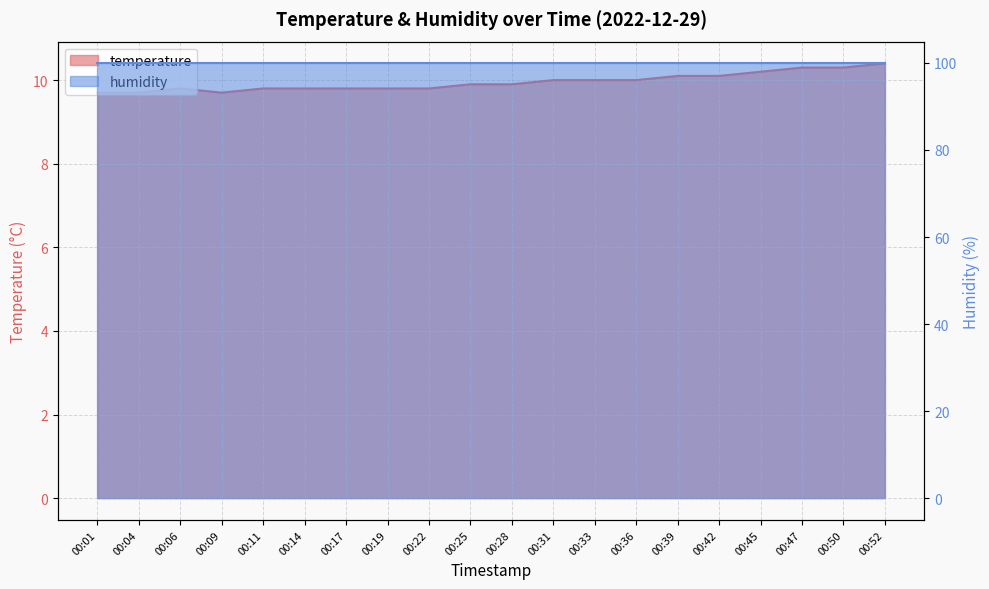

What is the change in value from 00:47 to 00:52?

+0.1